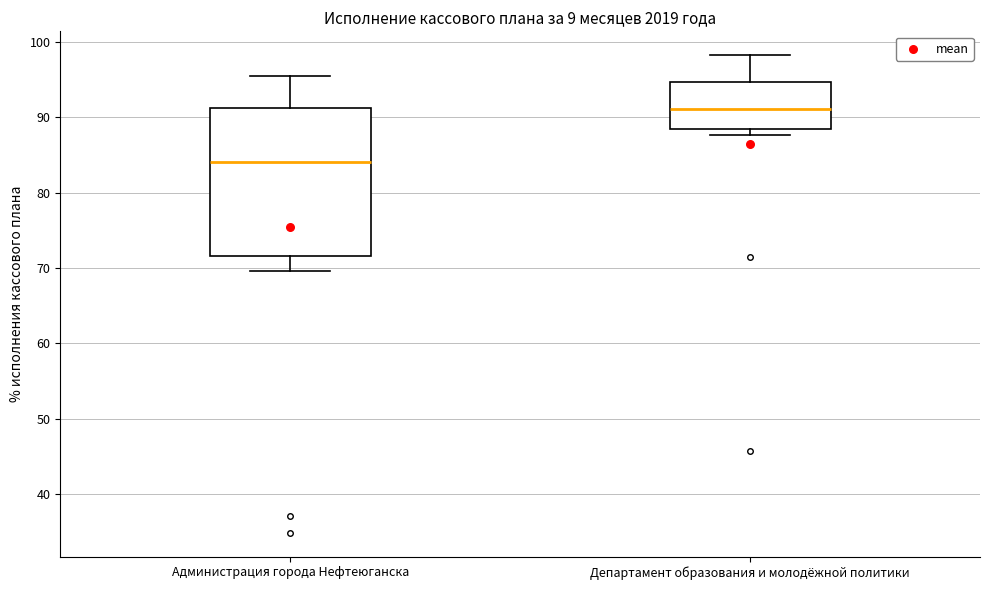

Which box's median line is the lowest?

Администрация города Нефтеюганска